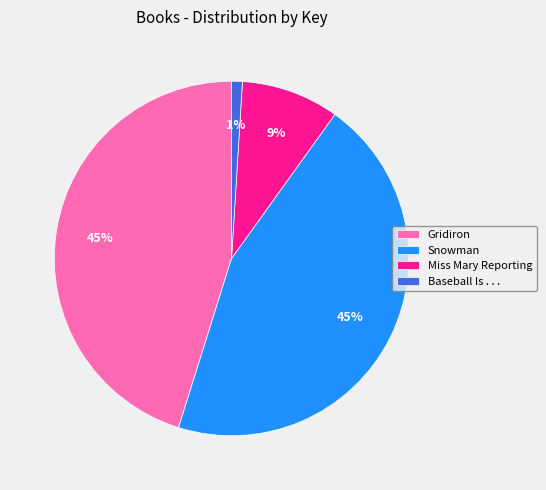

How many slices are in this pie chart?

4